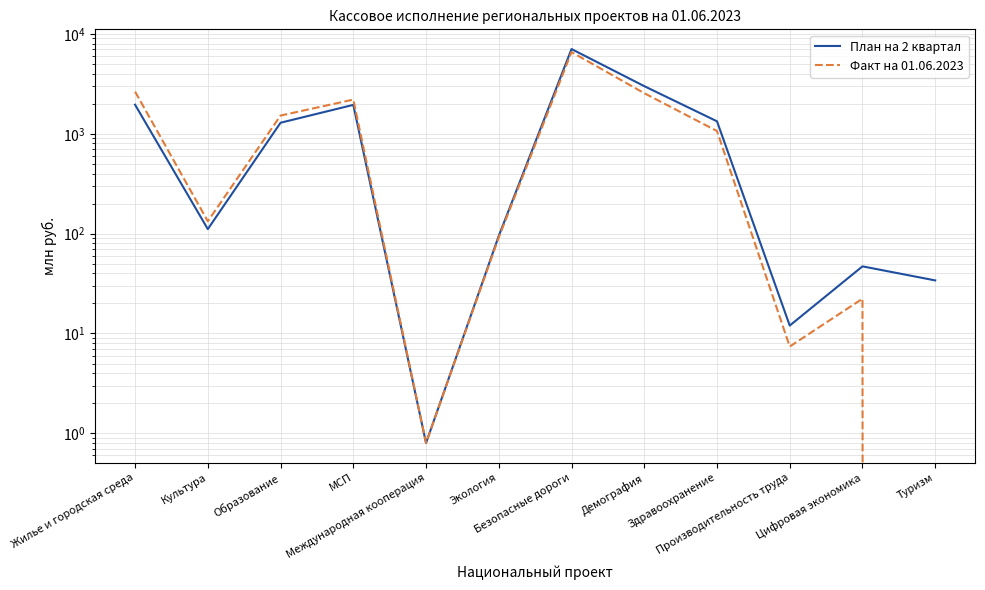

What is the label of the 7th point from the right?

Экология